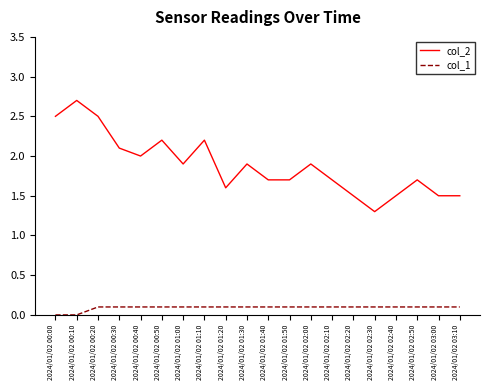

List the series in order of their peak value, lowest first.

col_1, col_2